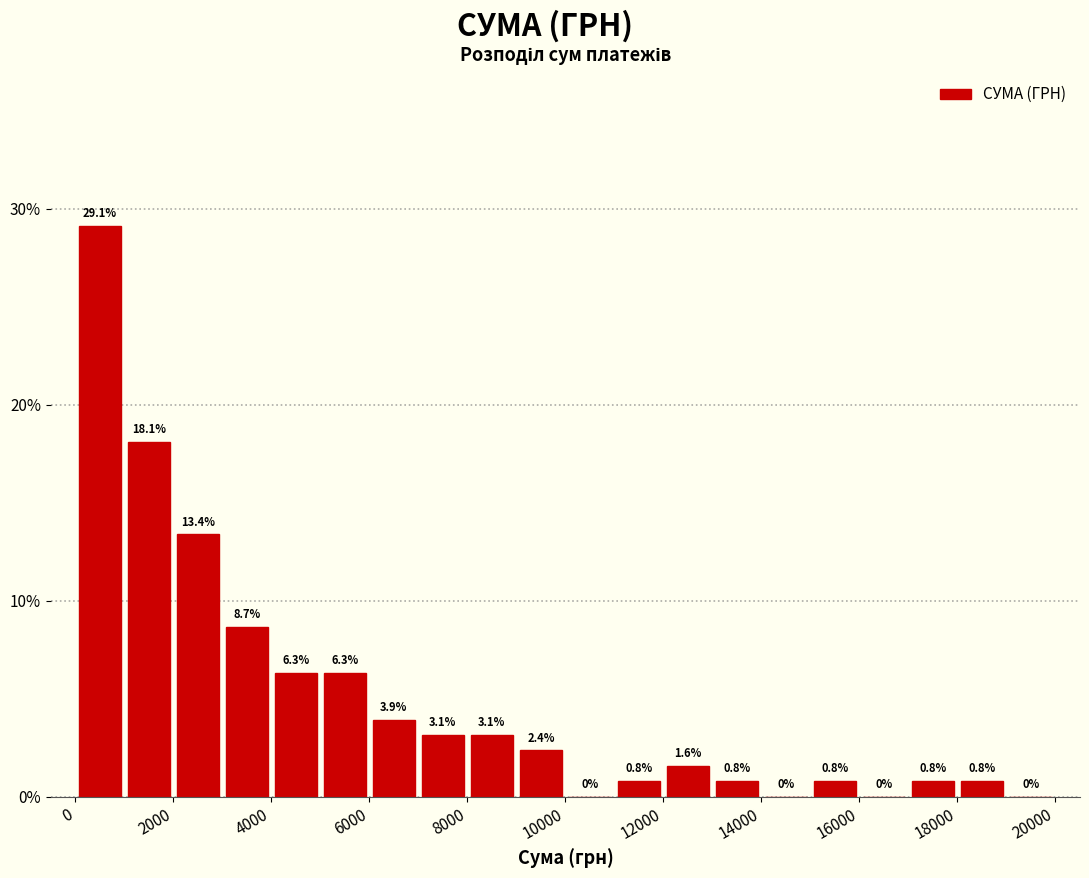

Reading left to right, transcribe this chart: for each bar, give the range it covers on the x-axis and its height.

0 to 1000: 29.1
1000 to 2000: 18.1
2000 to 3000: 13.4
3000 to 4000: 8.7
4000 to 5000: 6.3
5000 to 6000: 6.3
6000 to 7000: 3.9
7000 to 8000: 3.1
8000 to 9000: 3.1
9000 to 10000: 2.4
10000 to 11000: 0.0
11000 to 12000: 0.8
12000 to 13000: 1.6
13000 to 14000: 0.8
14000 to 15000: 0.0
15000 to 16000: 0.8
16000 to 17000: 0.0
17000 to 18000: 0.8
18000 to 19000: 0.8
19000 to 20000: 0.0